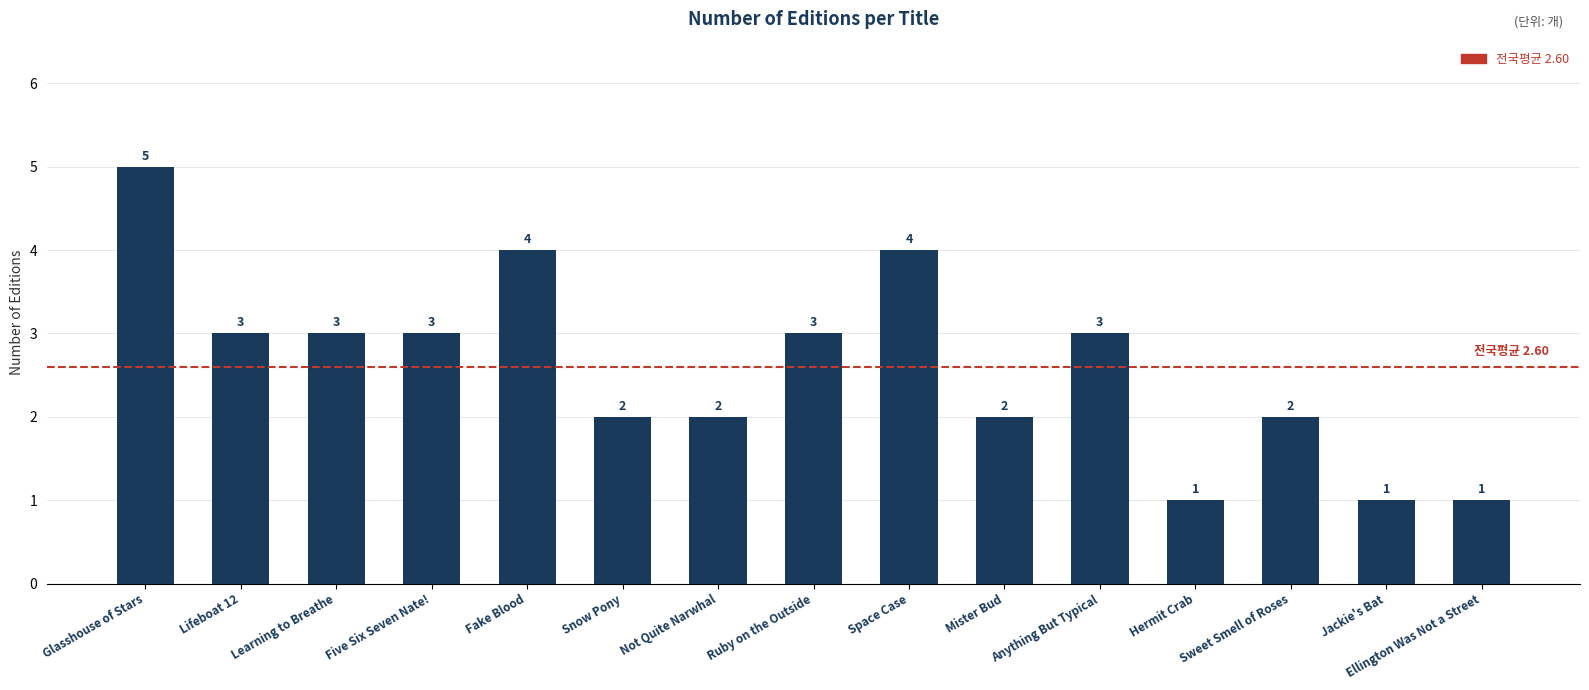

What is the difference between the maximum and minimum values?

4